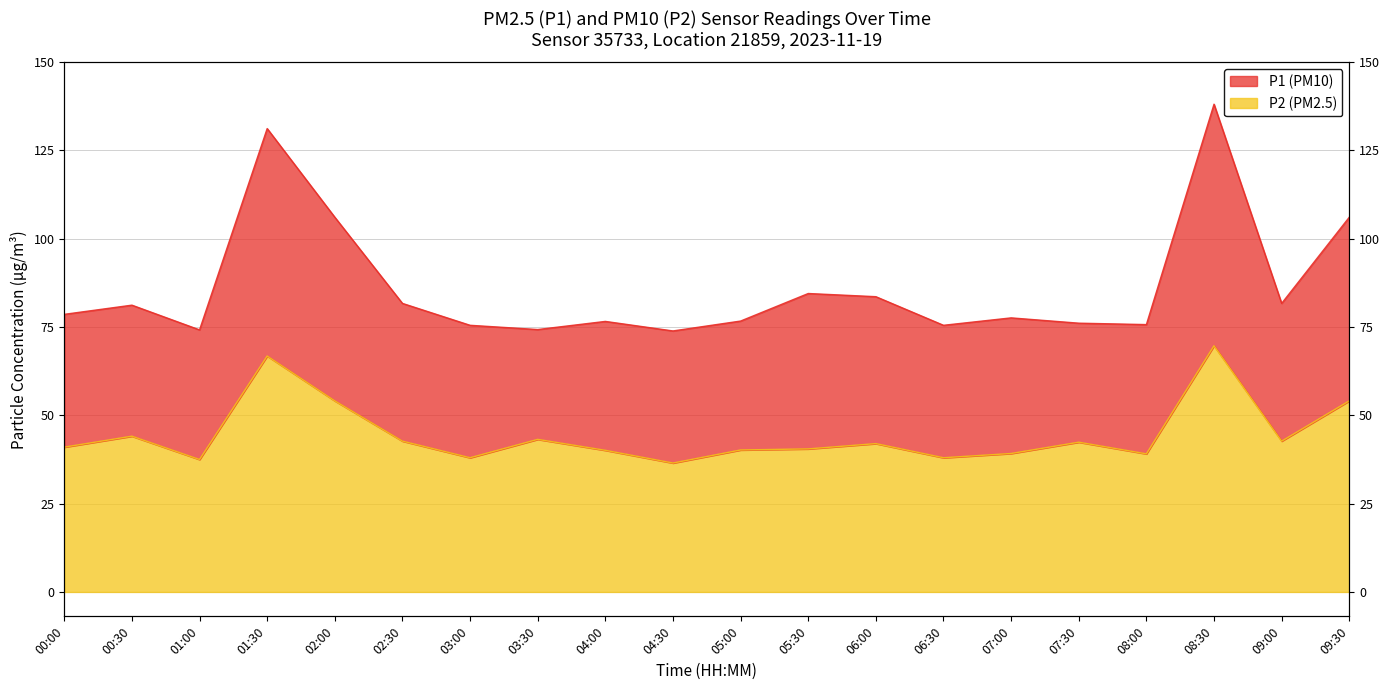

The P1 series shows 109.4 at 01:00. True or false?

False